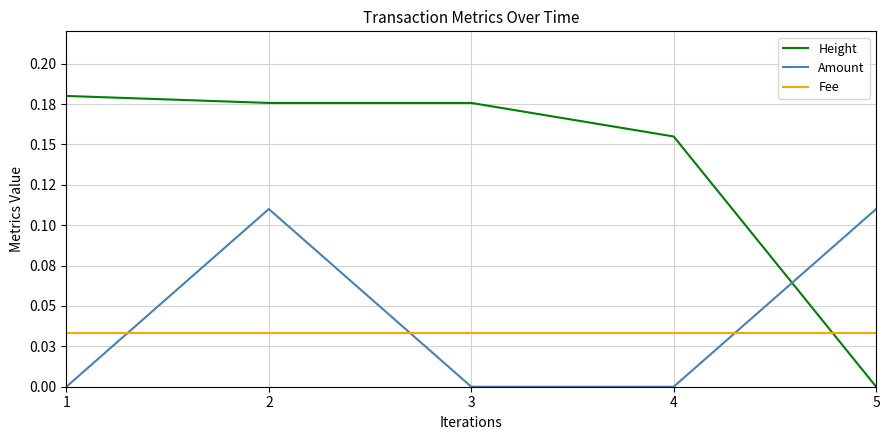

What is the value of the Height point at the 1st from the left?

0.2